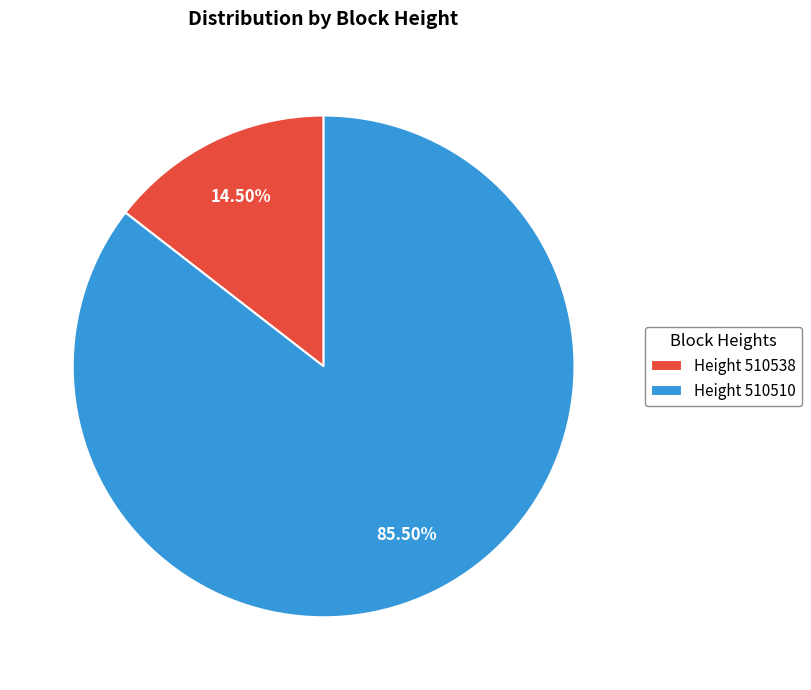

Which category accounts for the majority?

Height 510510